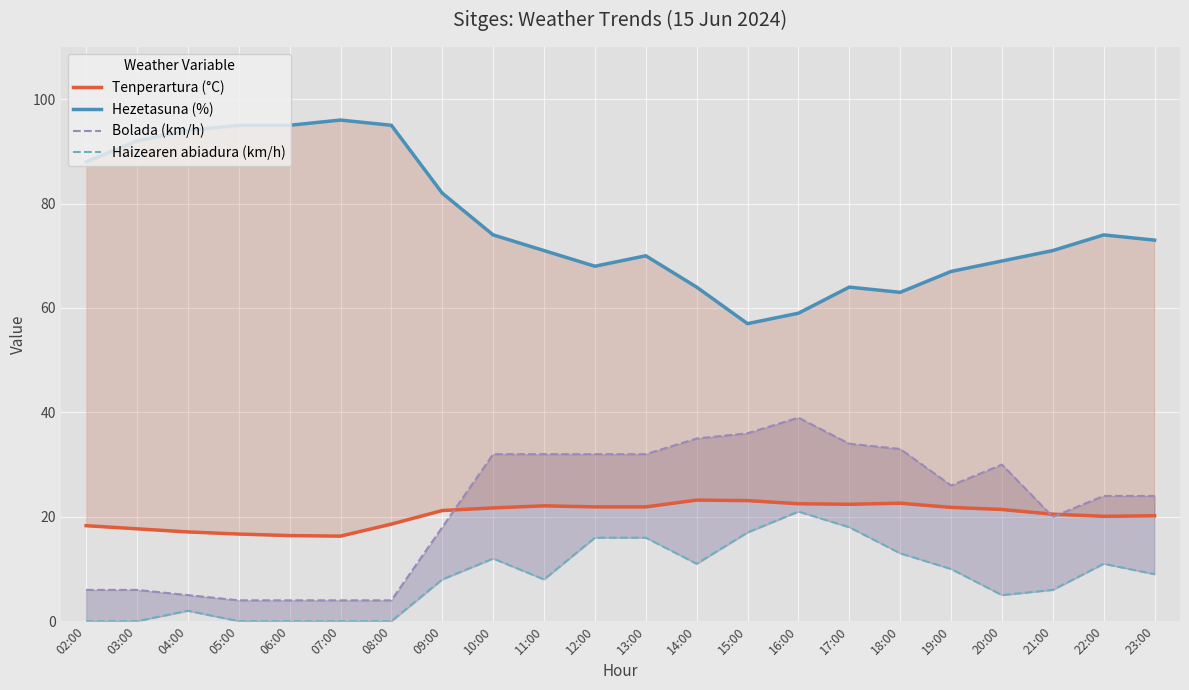

How many distinct data groups are displayed?

4